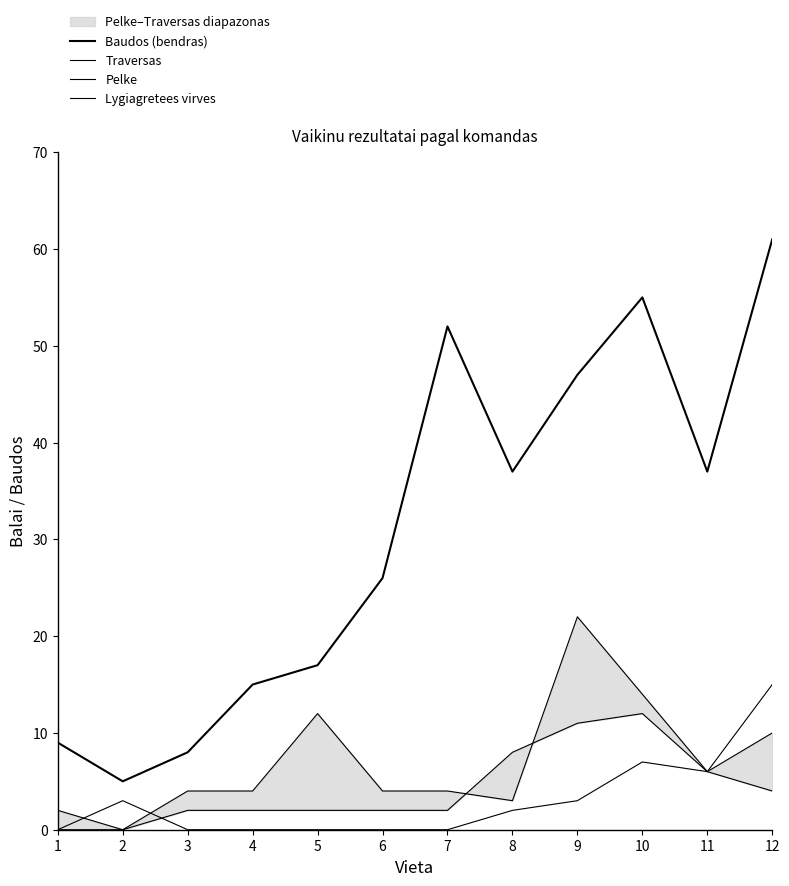

How many interior local peaks does the Traversas series have?

1